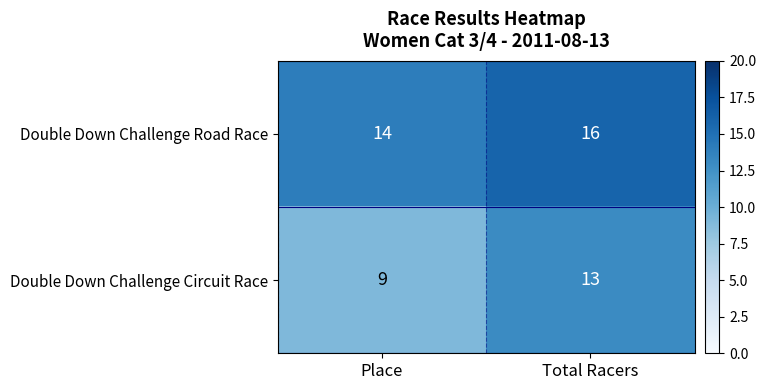

How many data points does each series have?

2